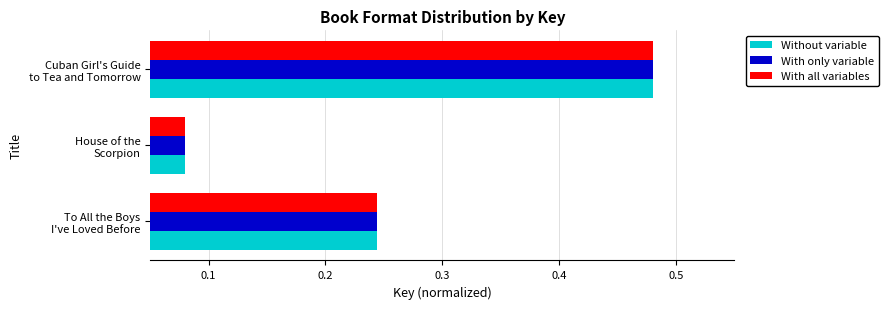

Which category has the lowest value in the Without variable series?

House of the
Scorpion